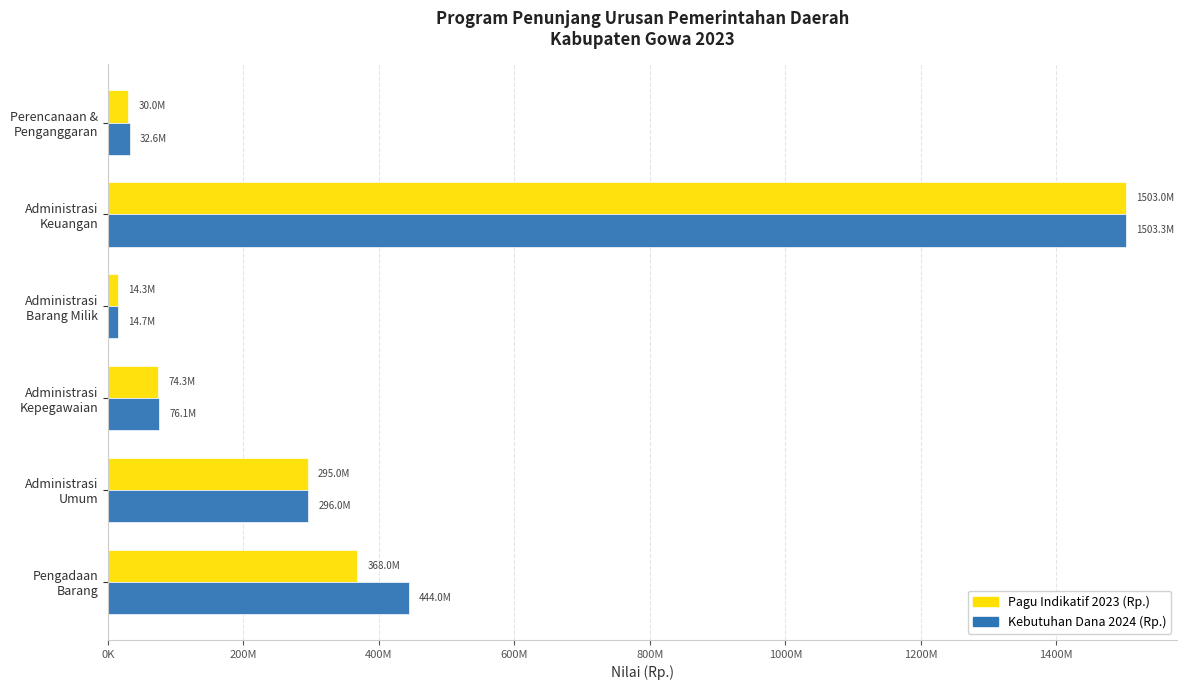

Which series has the largest range (max minus min)?

Kebutuhan Dana 2024 (Rp.)